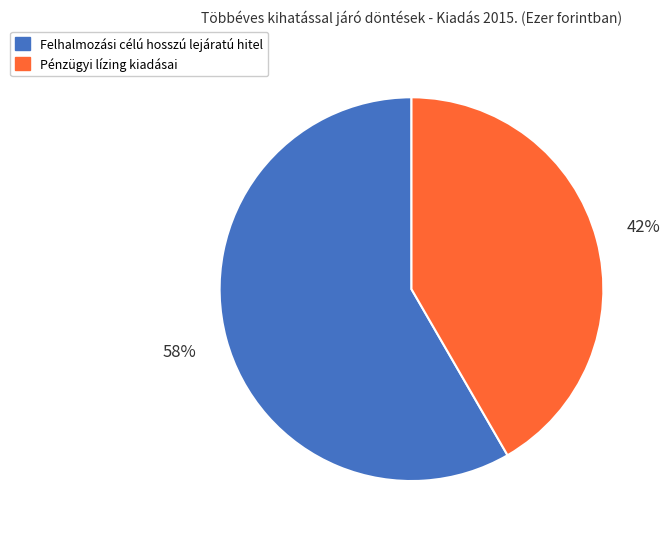

Which slice is the smallest?

Pénzügyi lízing kiadásai